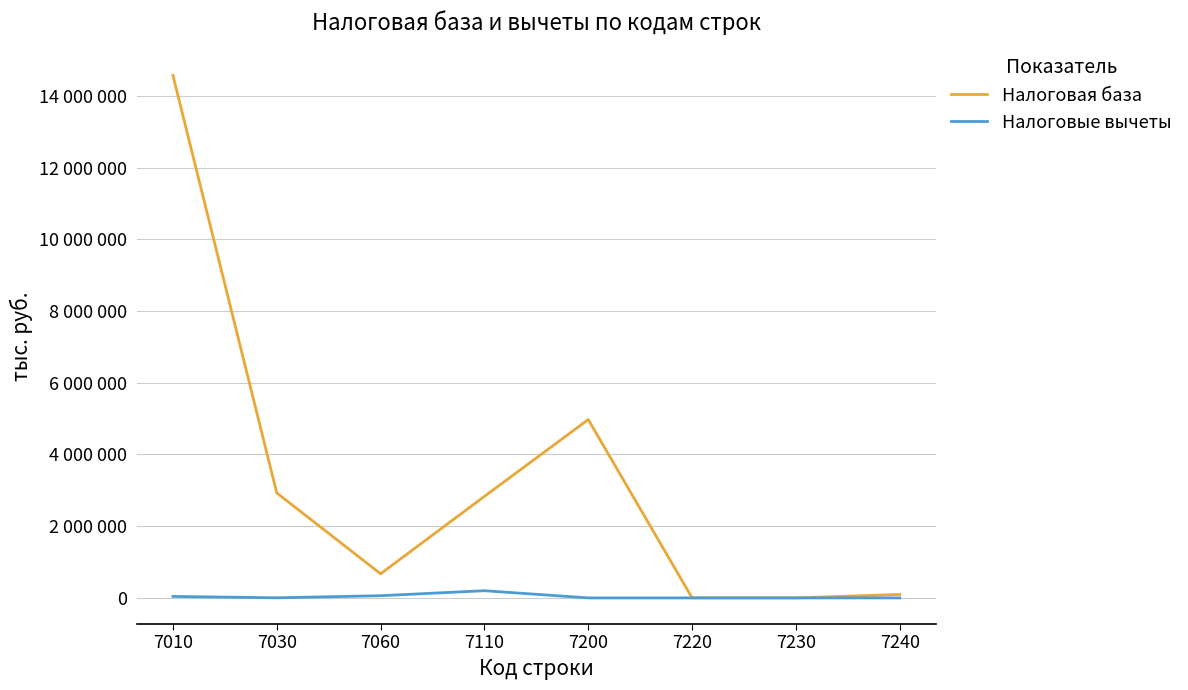

At which label does Налоговые вычеты reach its minimum?

7200